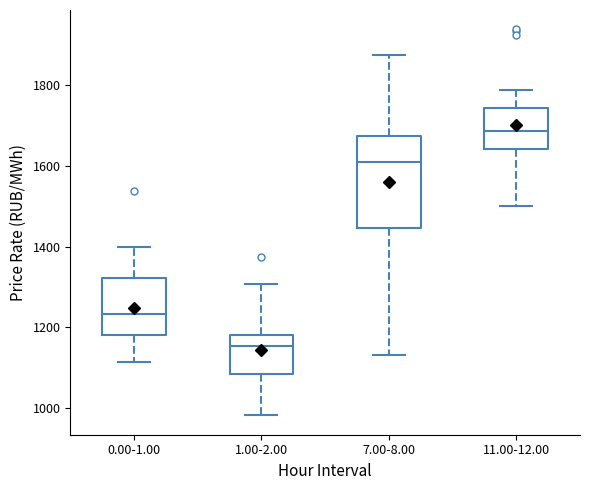

Which box is the tallest, from its lower edge to its upper edge?

7.00-8.00